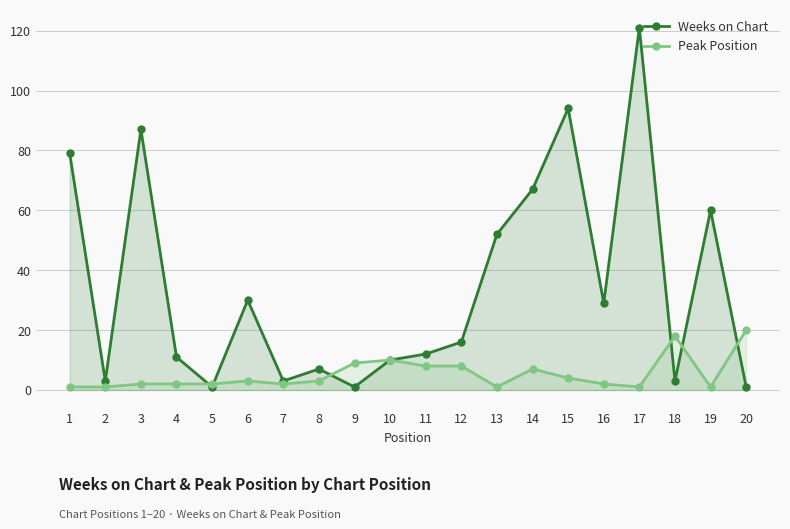

At which category does Peak Position reach its first local valley?

7